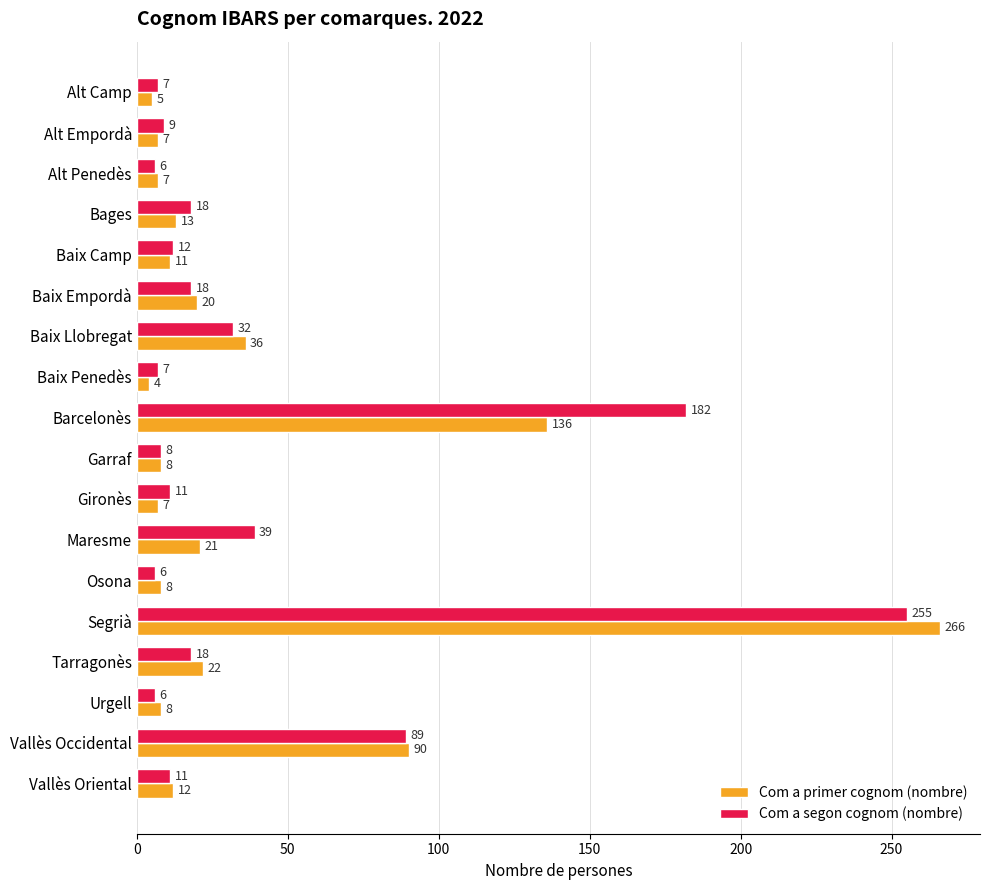

Rank the series by their average value, from highest to lowest.

Com a segon cognom (nombre), Com a primer cognom (nombre)